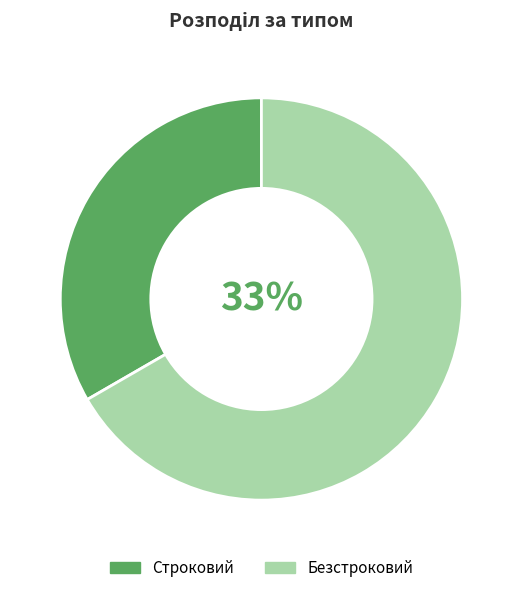

Which category accounts for the majority?

Безстроковий